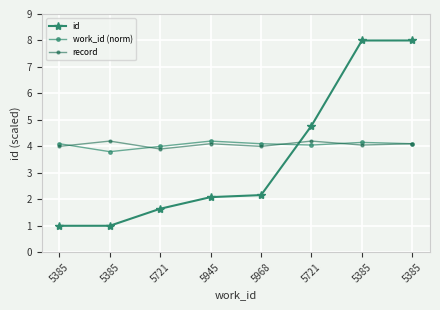

At which label does id reach its minimum?

5385